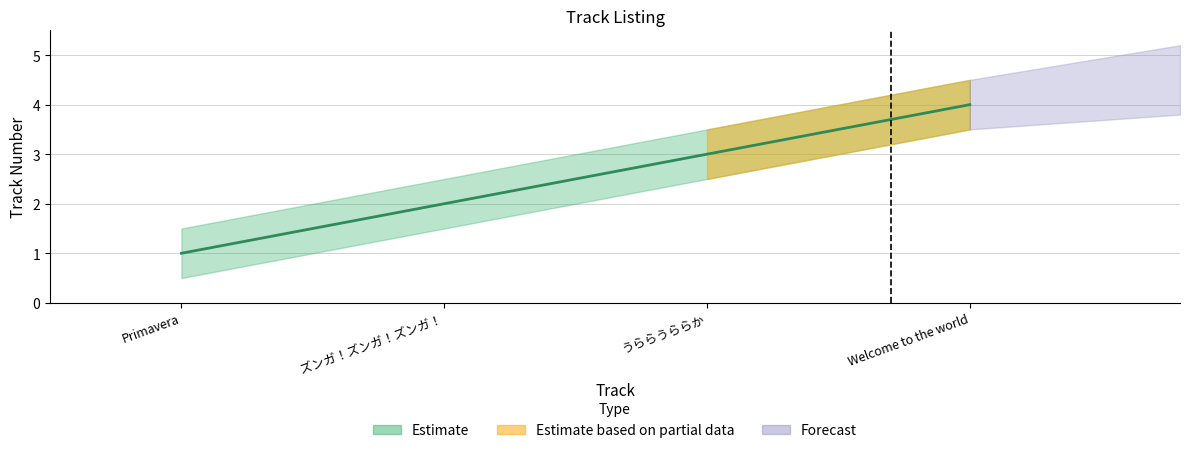

Is it true that the value at うららうららか is 3?

True